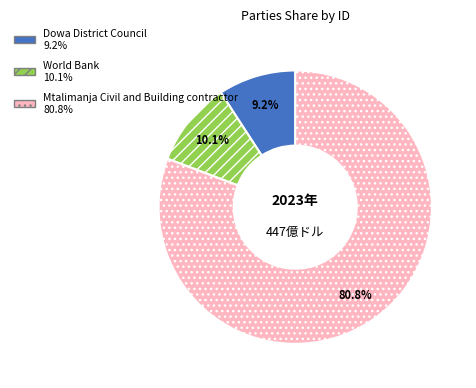

To the nearest percent, what is the average slice percentage?

33%